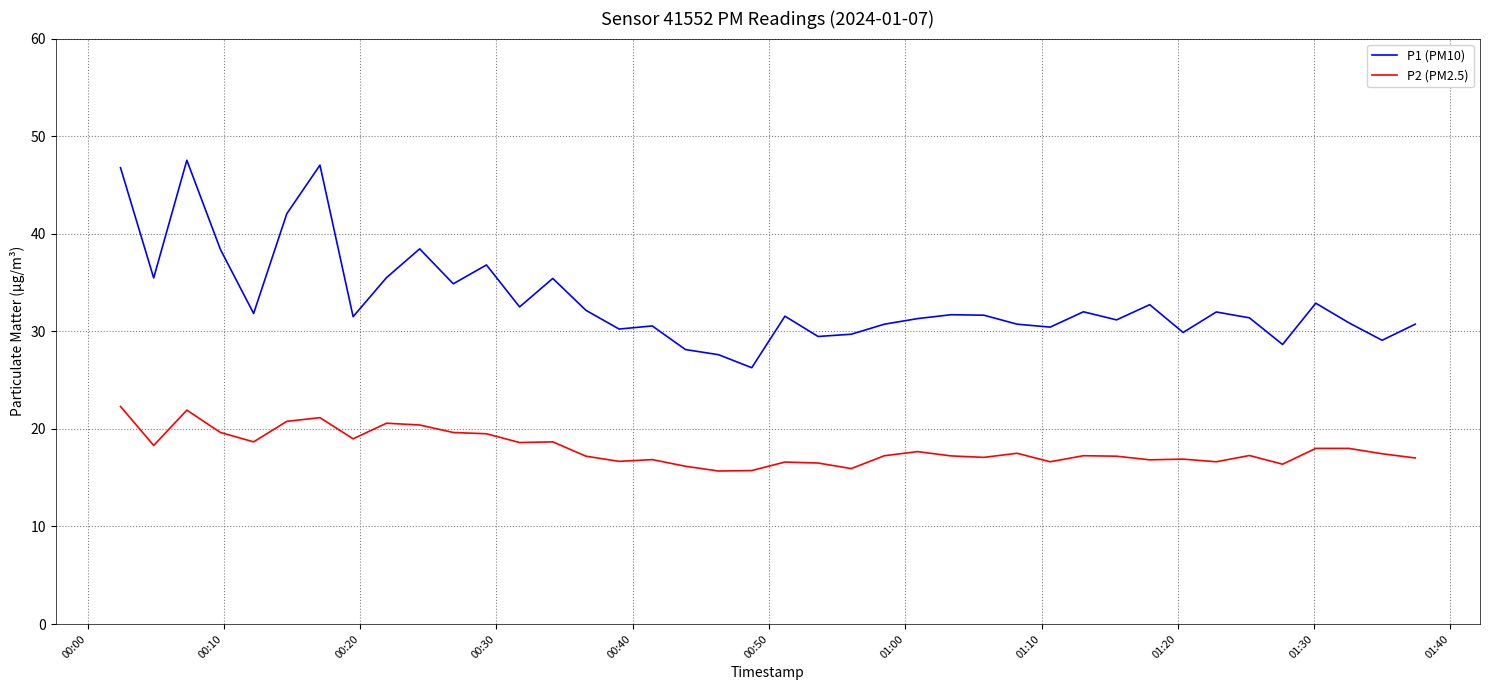

Which series has the largest total across all categories?

P1 (PM10)